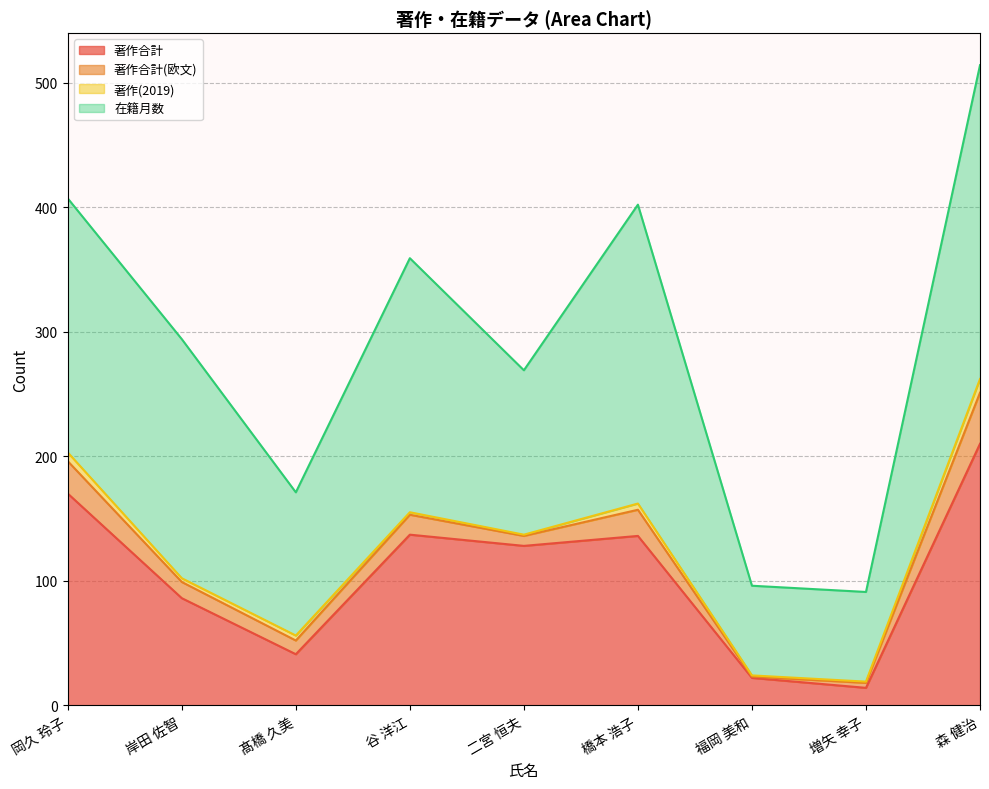

True or false: 著作(2019) and 著作合計 intersect in this chart.

False